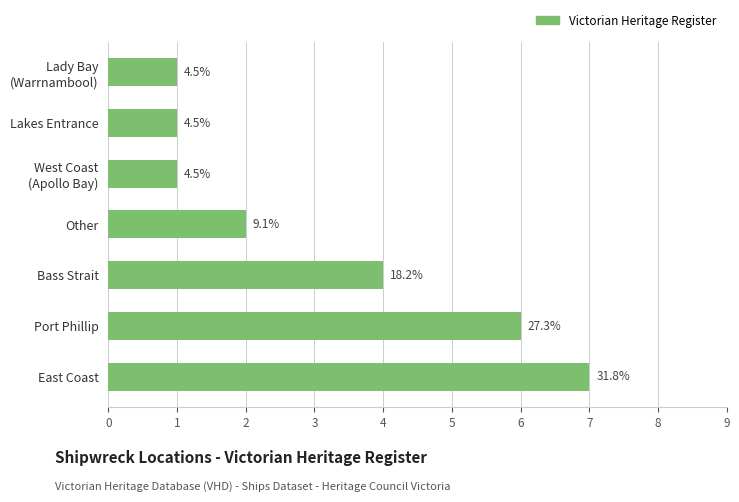

Does the chart contain any negative values?

No